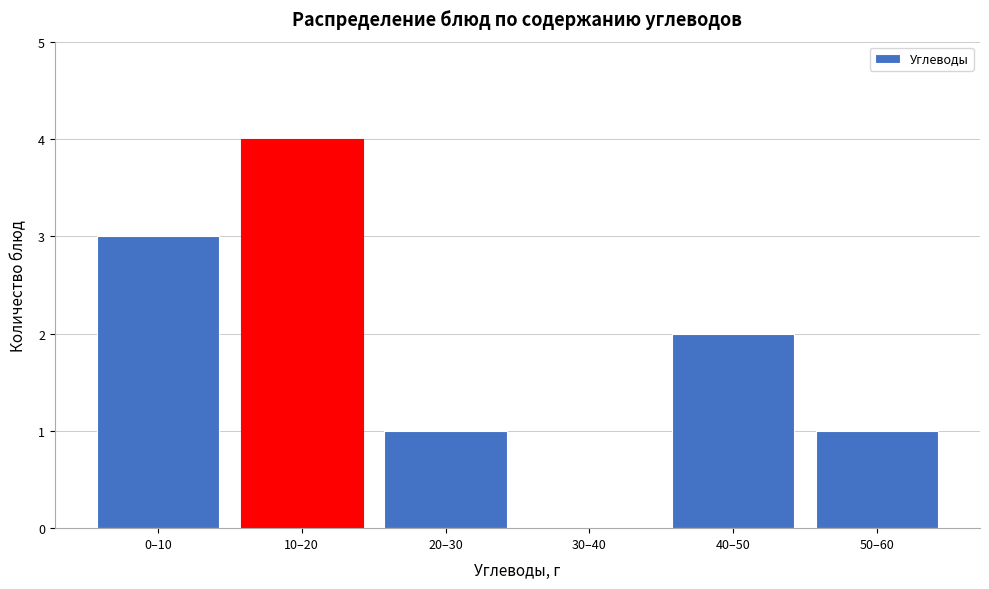

Reading left to right, extract all data points from this chart.

0–10=3	10–20=4	20–30=1	30–40=0	40–50=2	50–60=1